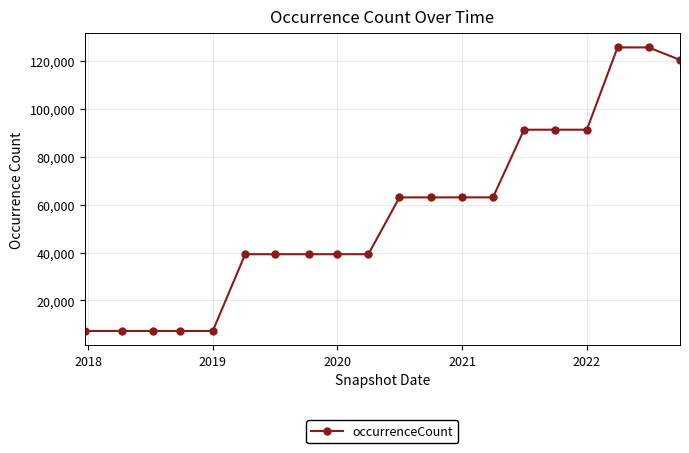

What is the minimum value shown in the chart?

7187